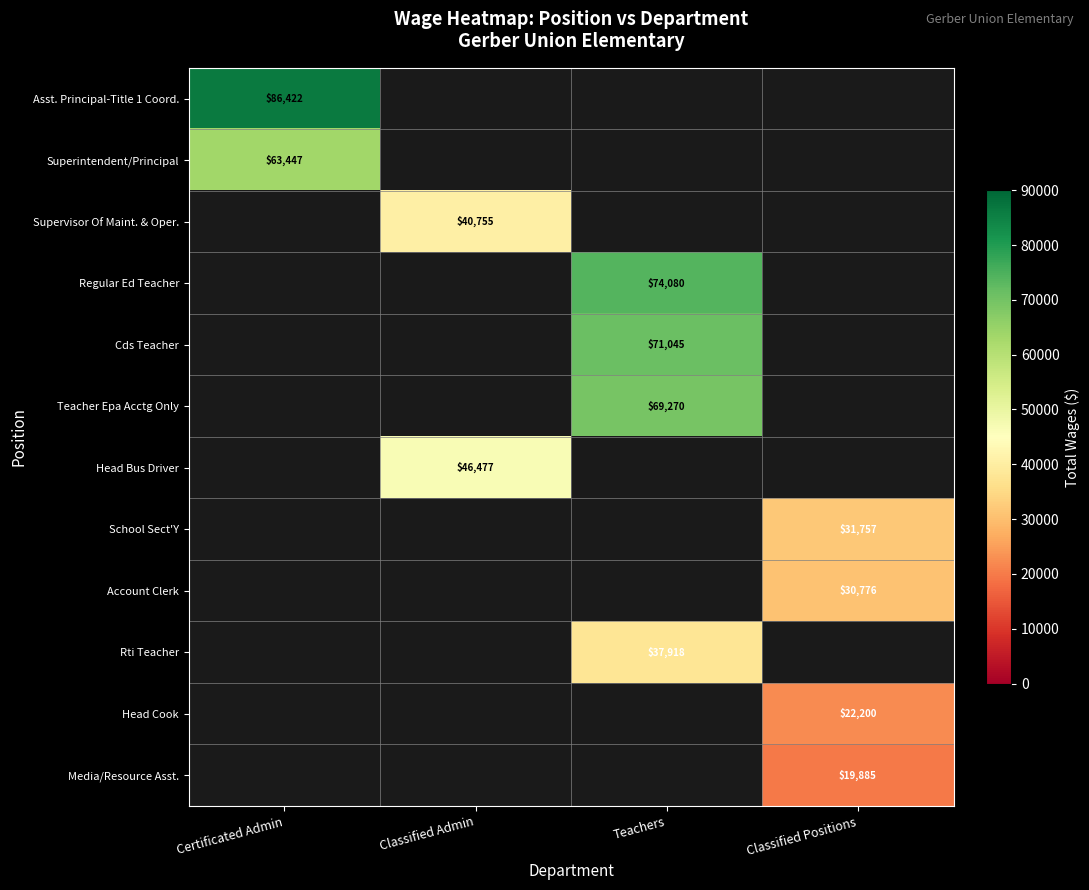

The value of Teacher Epa Acctg Only at Teachers is 31163. True or false?

False